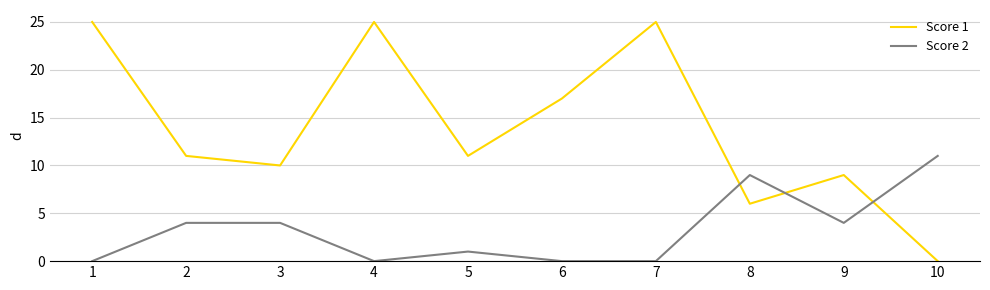

Rank the series by their maximum value, from lowest to highest.

Score 2, Score 1